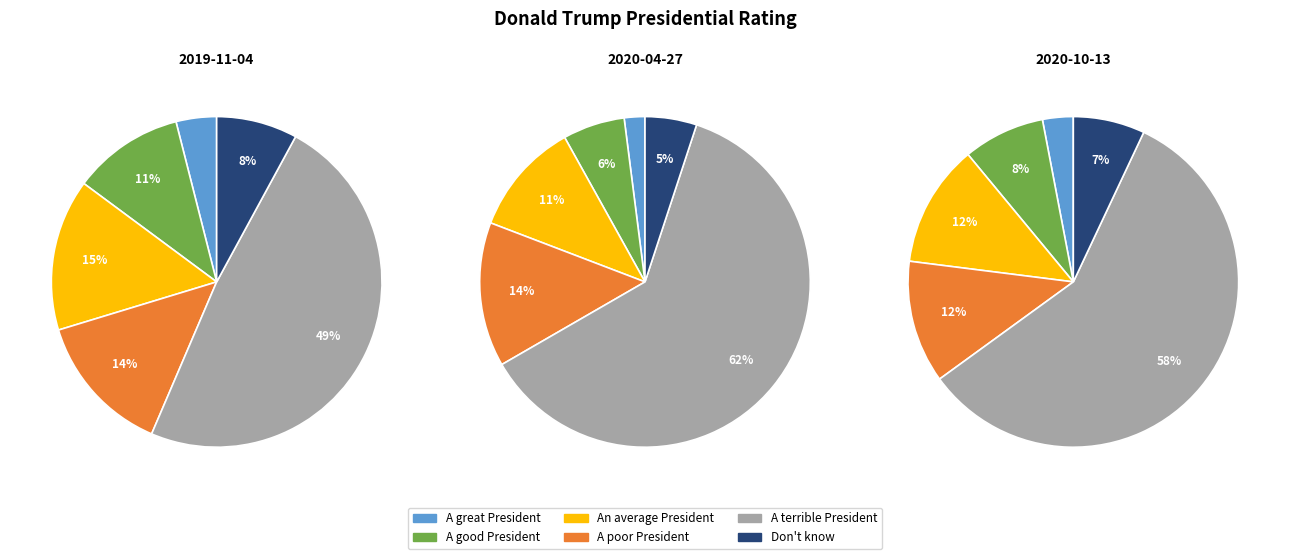

What portion of the pie excludes A poor President?

86.1%